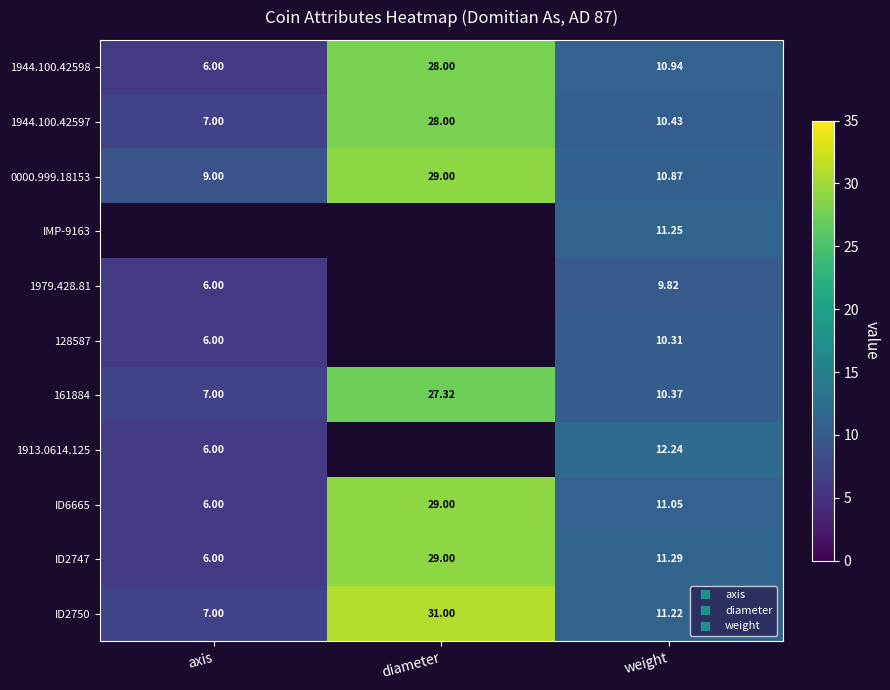

The ID2750 series shows 11.2 at weight. True or false?

True